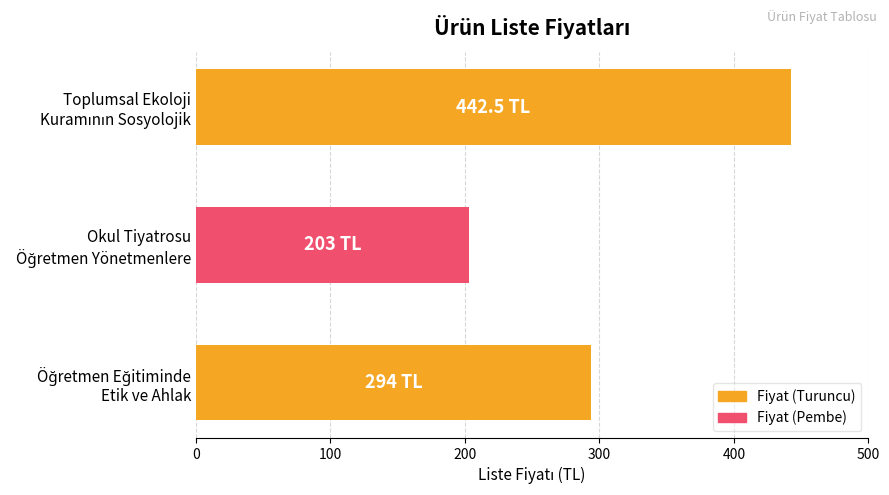

What is the maximum value shown in the chart?

442.5